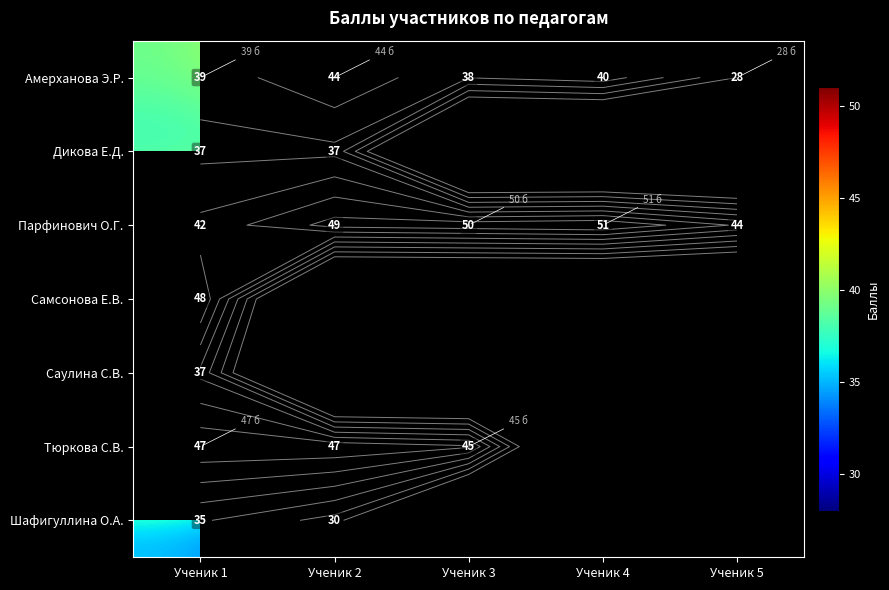

Between Ученик 2 and Ученик 4, which is larger?

Ученик 2